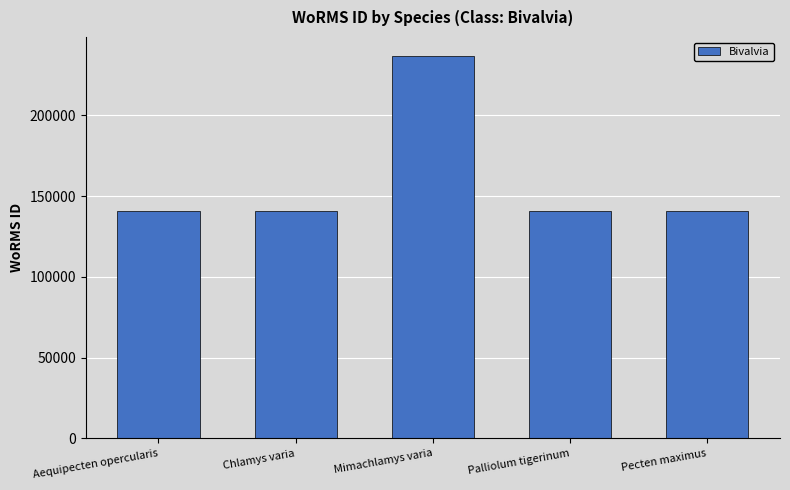

What is the average value?

159905